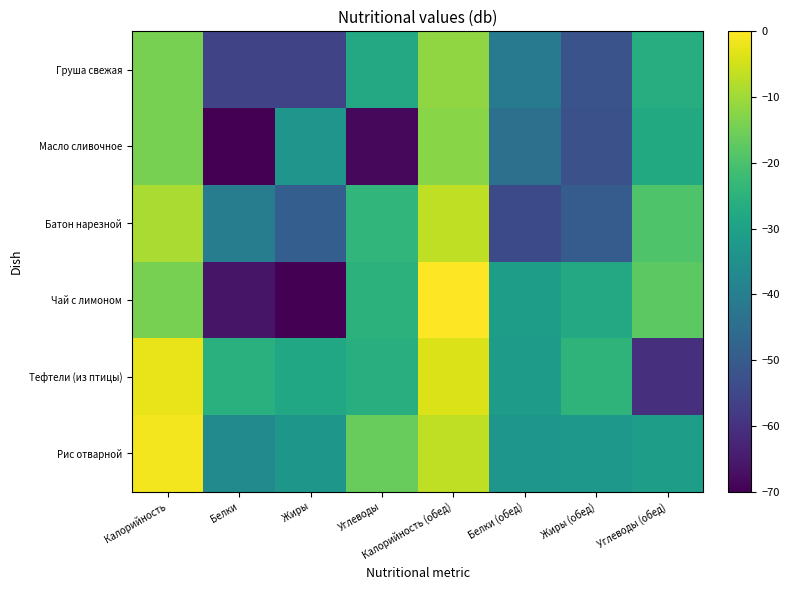

How many series are shown in this chart?

6